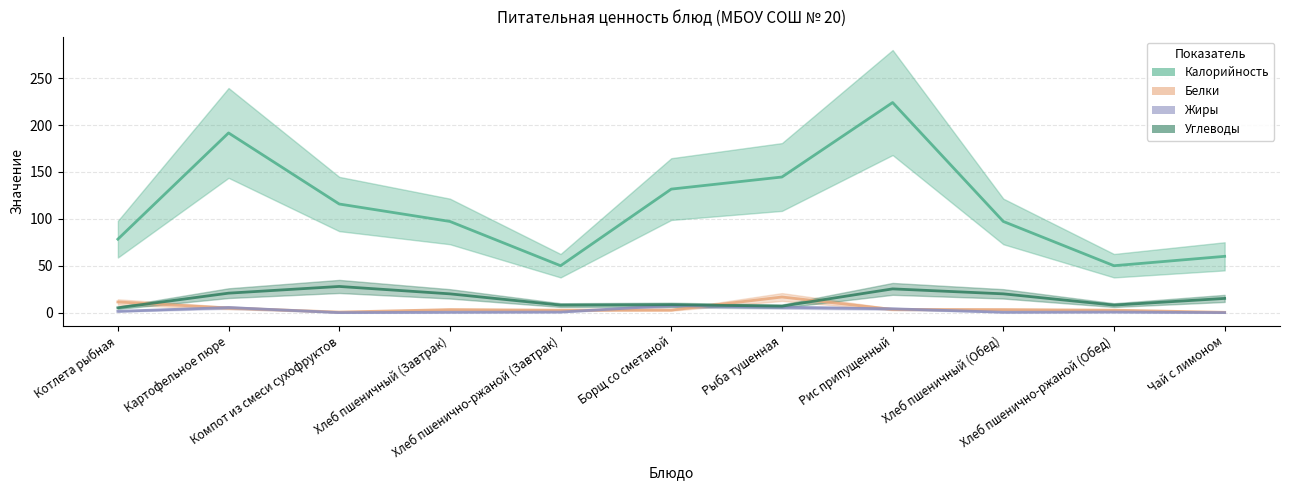

At which category is the sum across all series the highest?

Рис припущенный